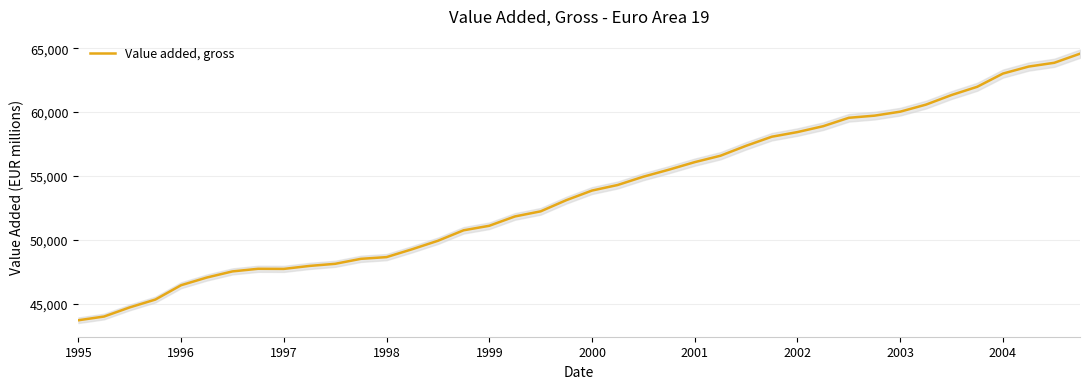

What is the maximum value for Value added, gross?

64575.1